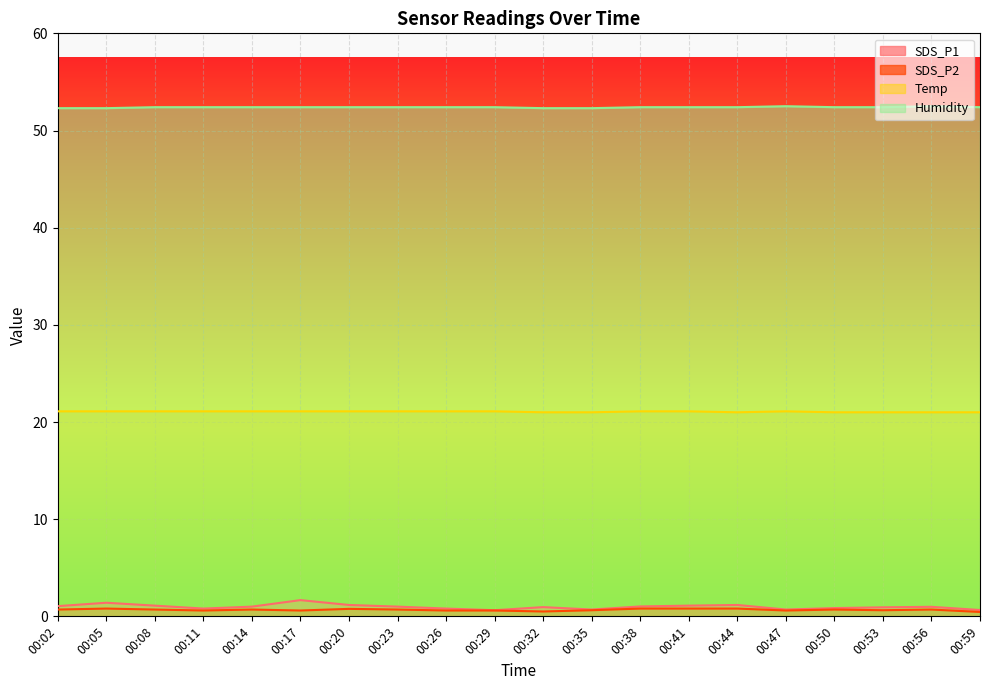

True or false: Humidity has more than 0 interior local peaks.

True